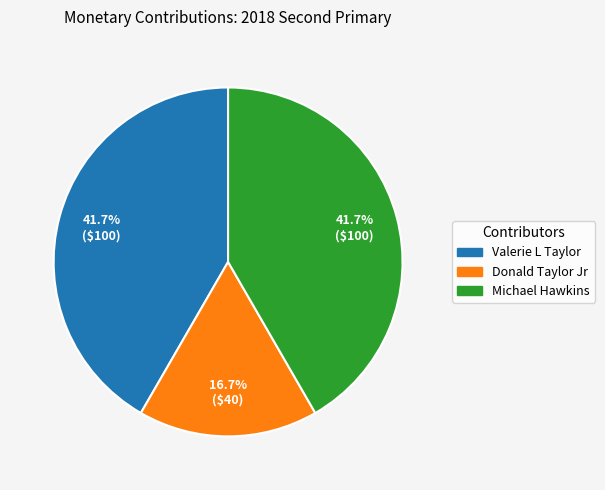

Does any single category account for the majority?

No